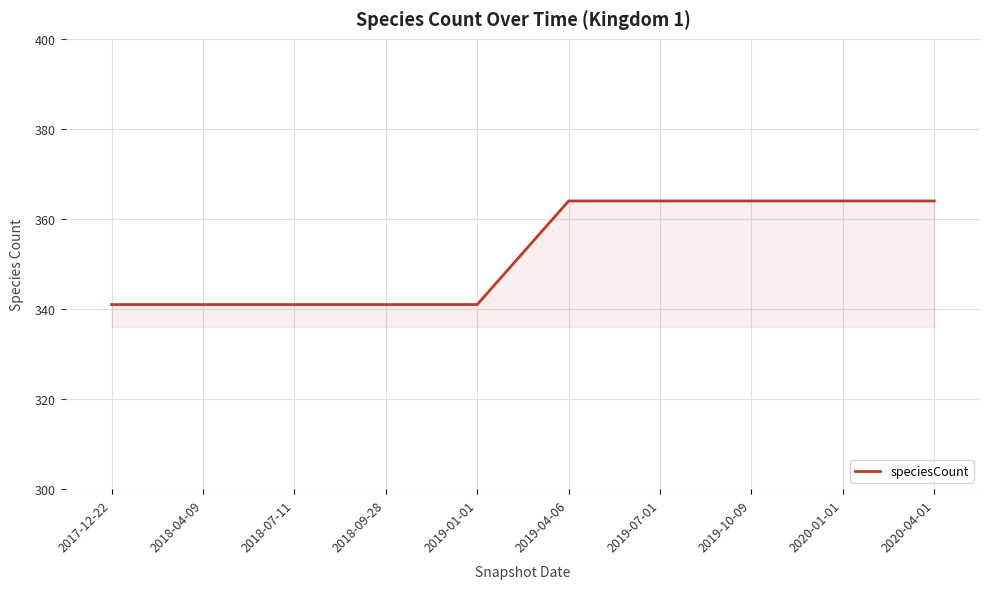

Which has a higher value, 2019-07-01 or 2018-07-11?

2019-07-01